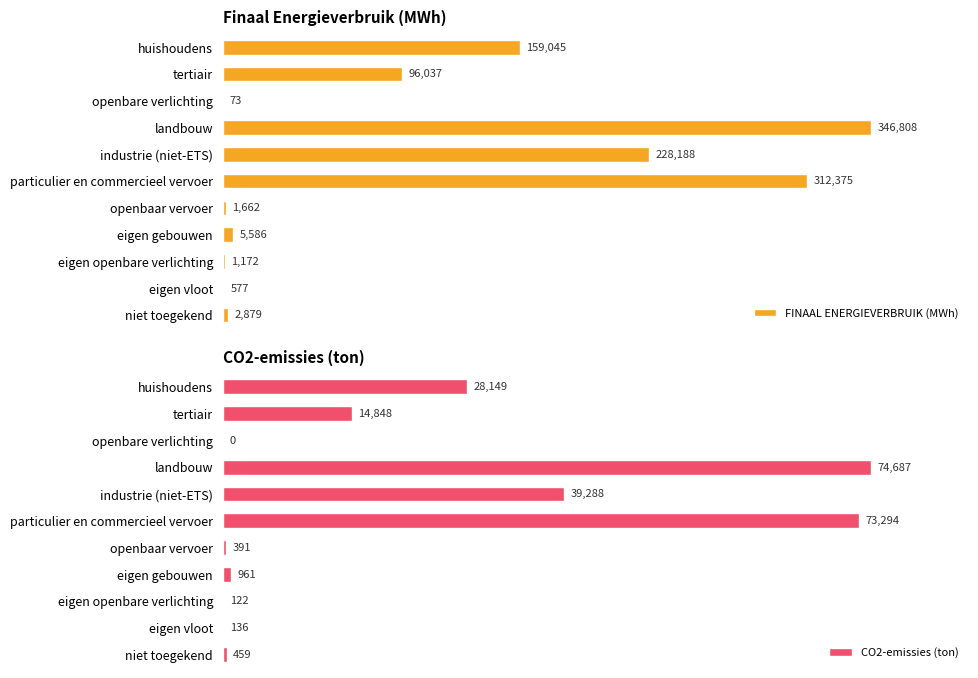

At which label does FINAAL ENERGIEVERBRUIK (MWh) reach its peak?

landbouw